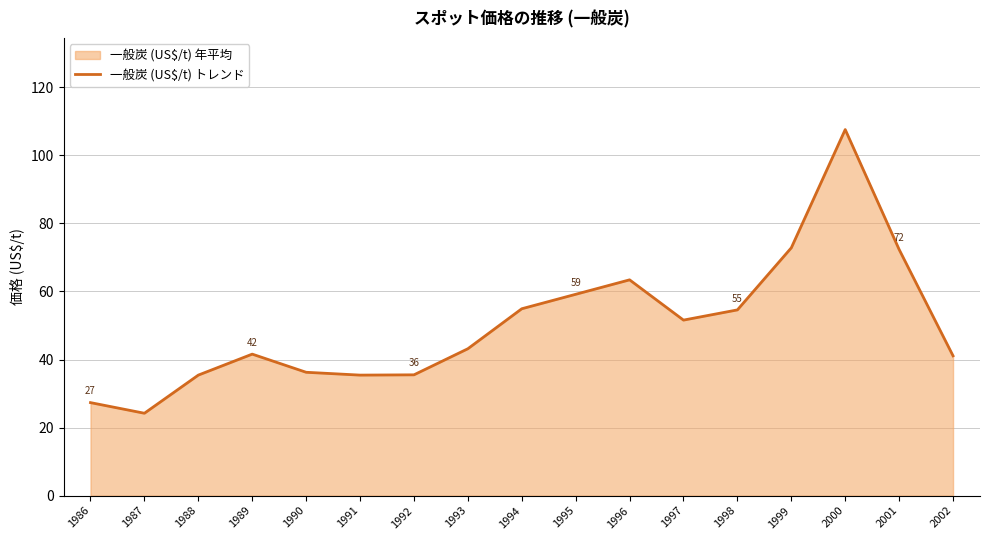

Which has a higher value, 1997 or 1987?

1997